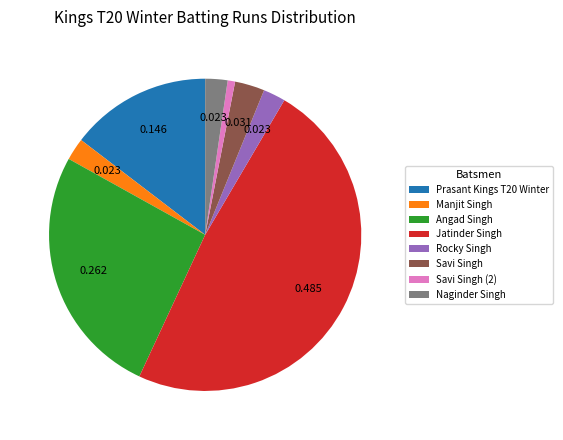

Which slice is the largest?

Jatinder Singh